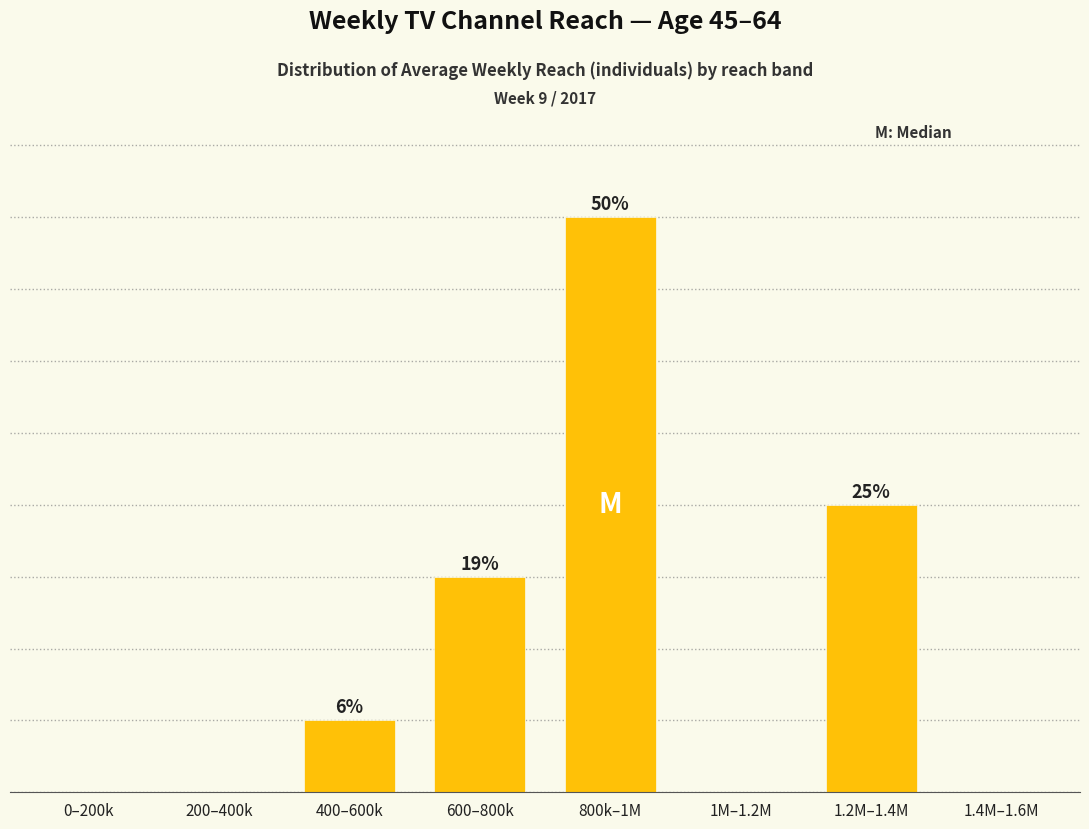

Are the bars horizontal?

No